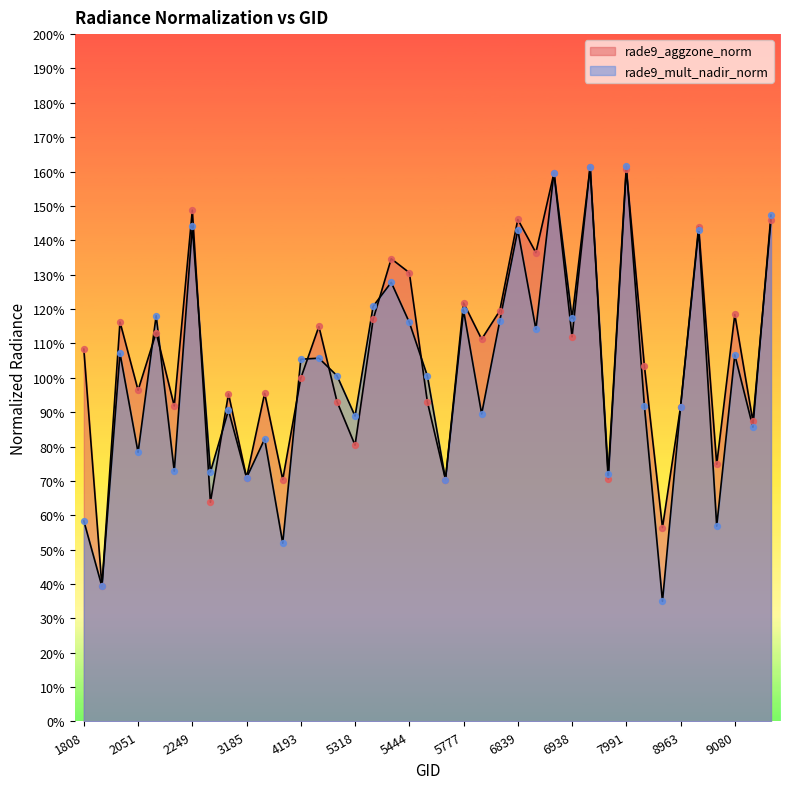

Which series reaches the maximum Y coordinate?

rade9_mult_nadir_norm